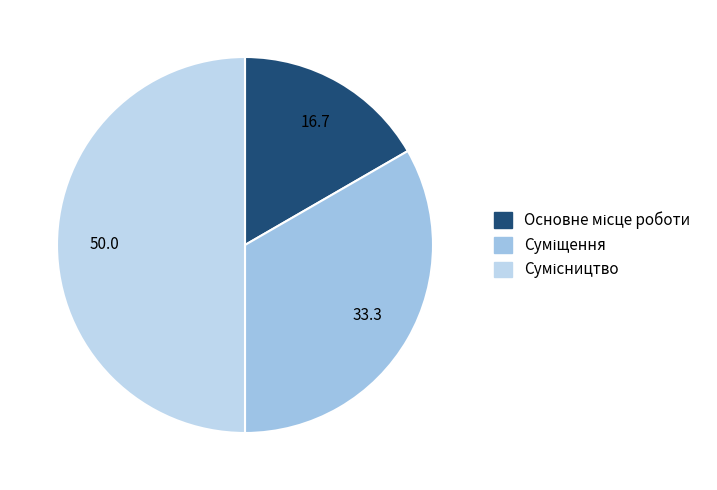

To the nearest percent, what is the combined percentage of Основне місце роботи and Суміщення?

50%